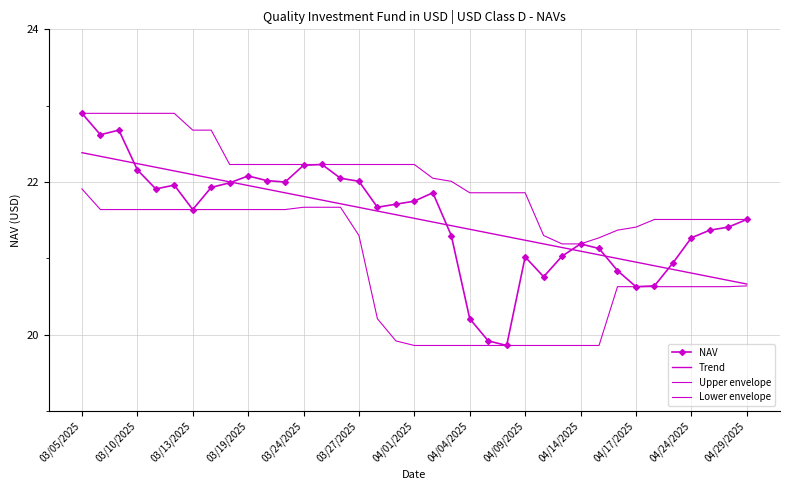

What is the minimum value for Lower envelope?

19.9